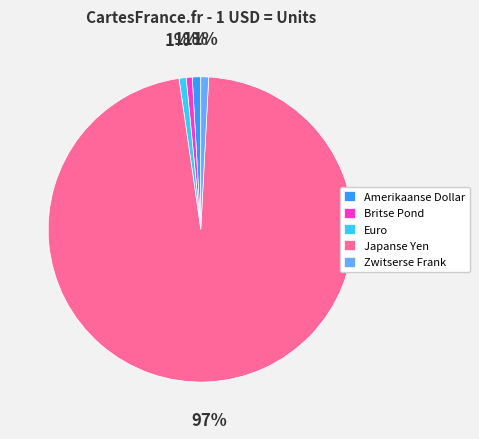

Which slice is the largest?

Japanse Yen